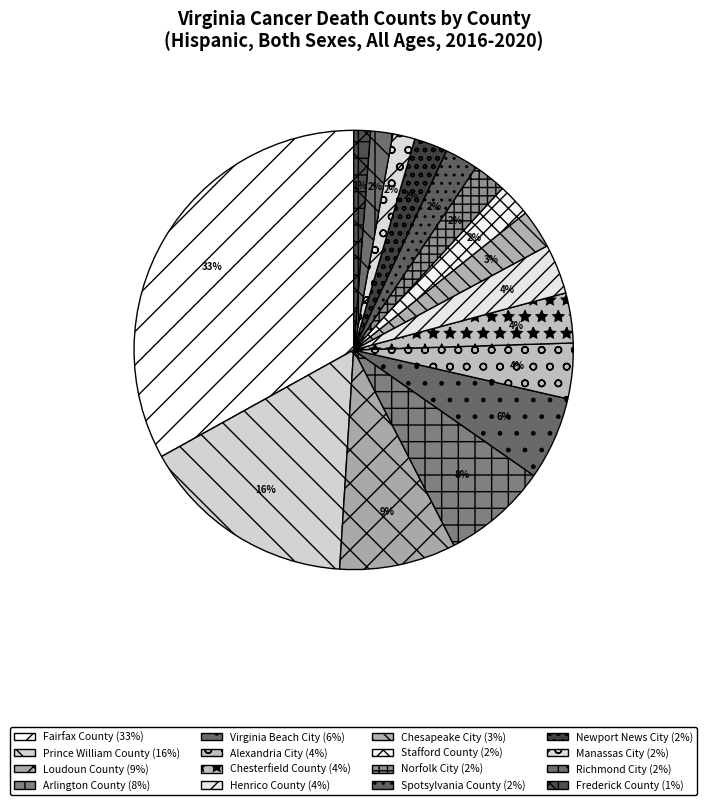

Does Virginia Beach City represent more than half of the total?

No